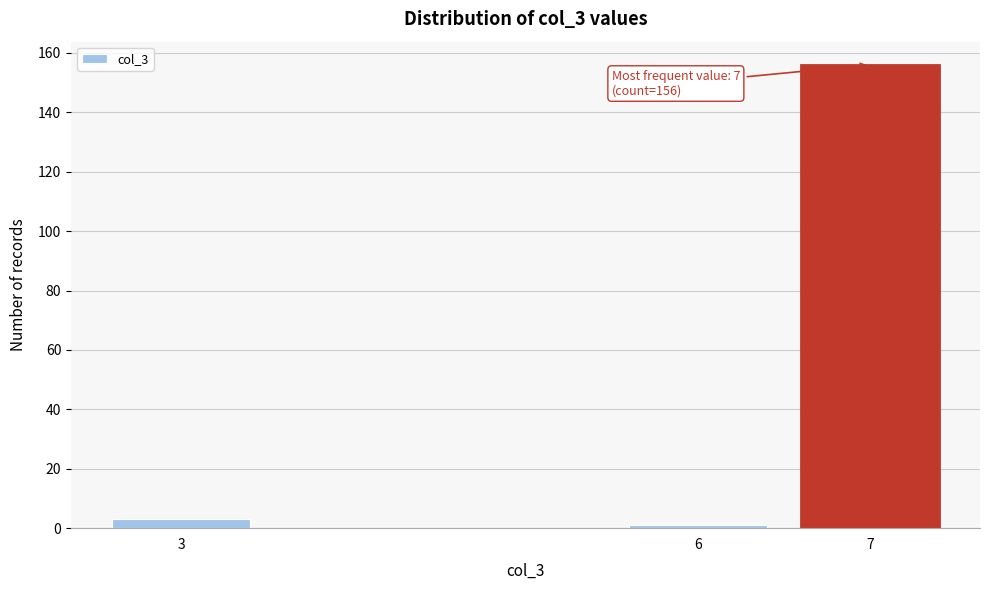

Reading left to right, list all the values displayed in this chart.

3=3	6=1	7=156